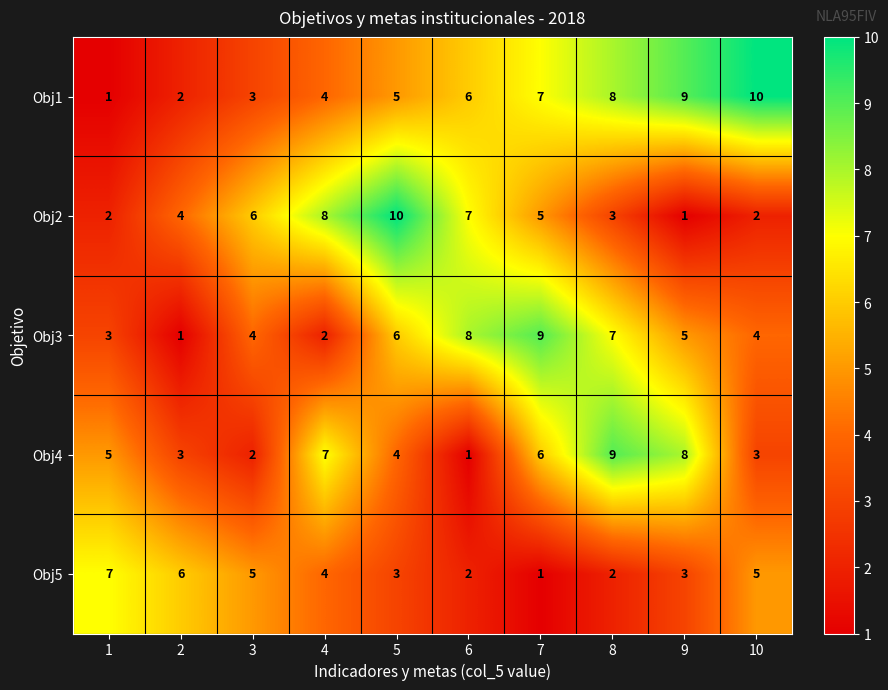

At which label is Obj5 closest to 4?

4